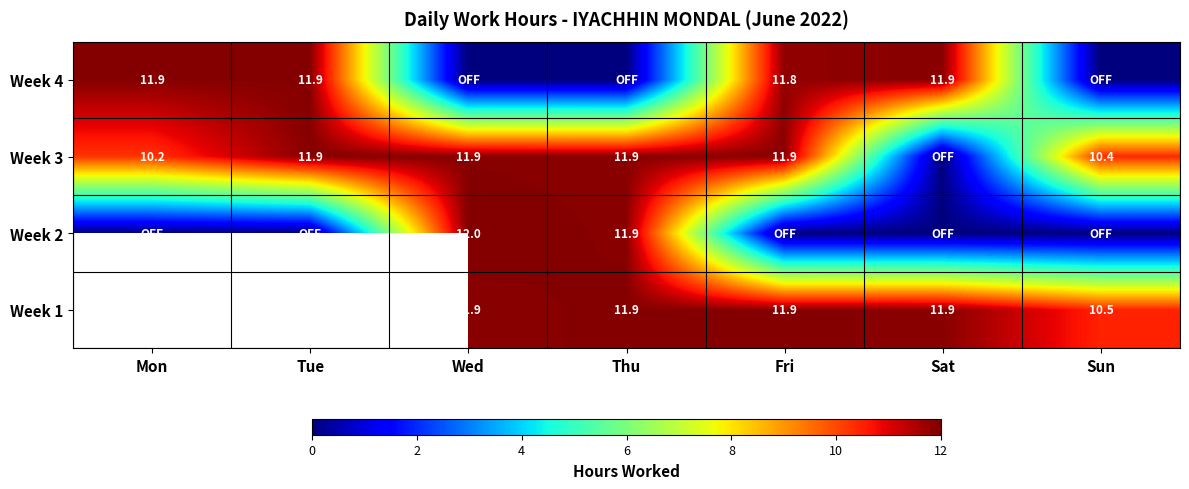

The value of Week 4 at Sat is 11.9. True or false?

True